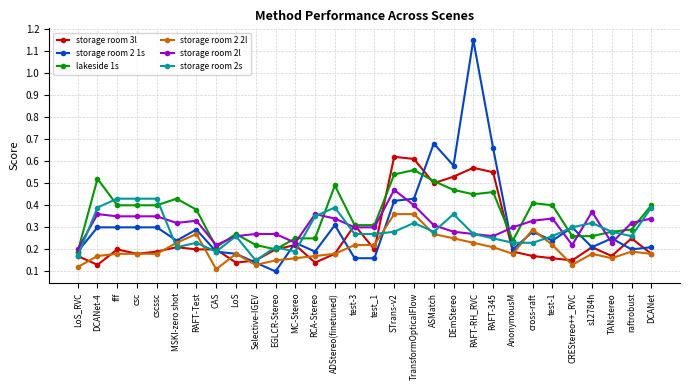

Which series has the largest range (max minus min)?

storage room 2 1s